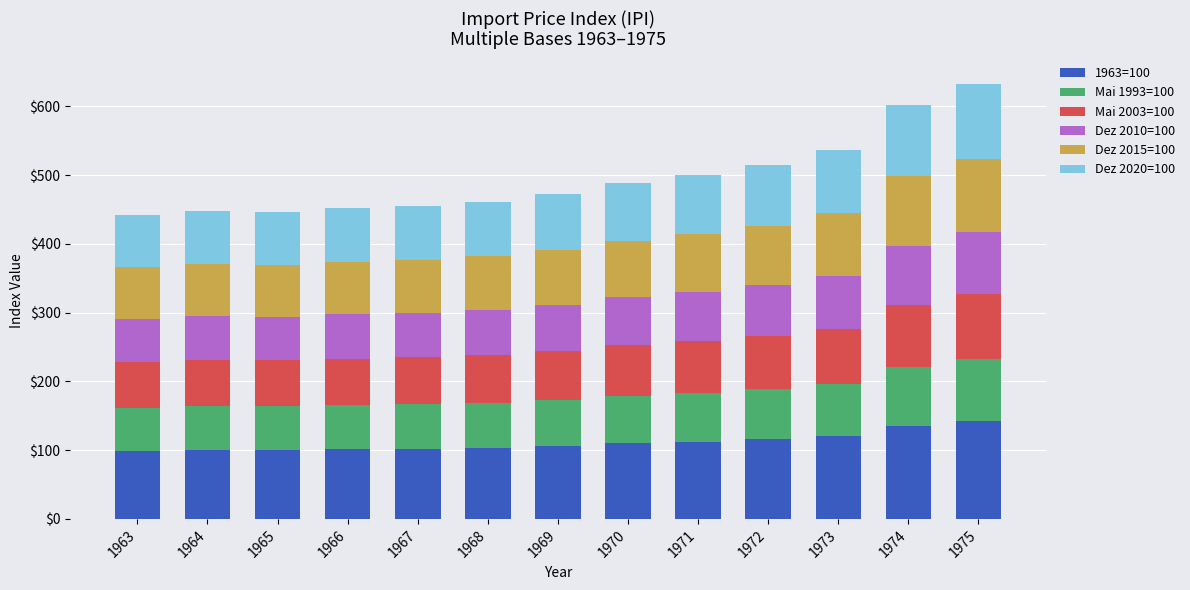

What is the difference between the second highest and minimum values in the 1963=100 series?

36.0